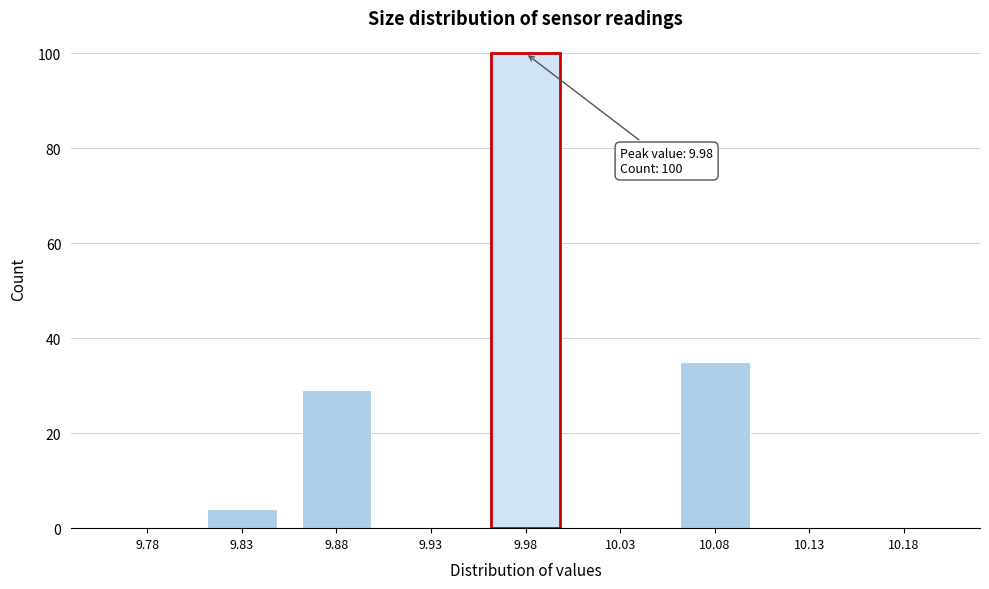

Reading left to right, what are all the values shown in this chart?

9.78=0	9.83=4	9.88=29	9.93=0	9.98=100	10.03=0	10.08=35	10.13=0	10.18=0